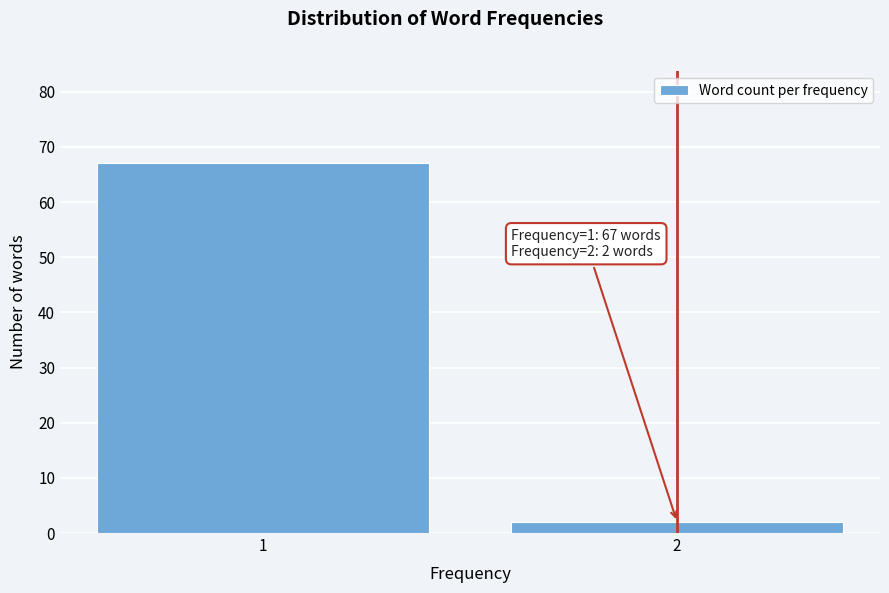

Reading left to right, extract all data points from this chart.

1=67	2=2